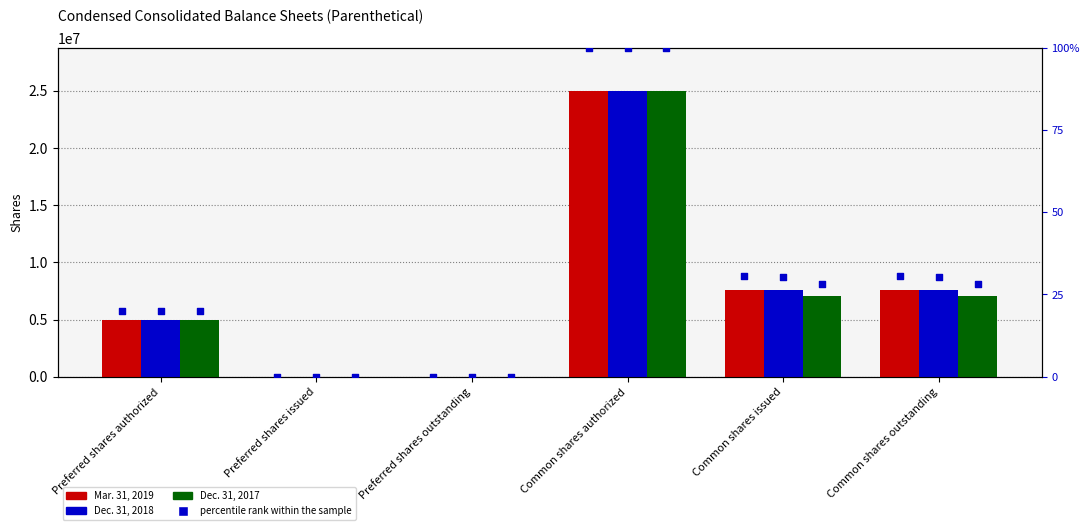

Which series has the largest Y range (max minus min)?

Mar. 31, 2019